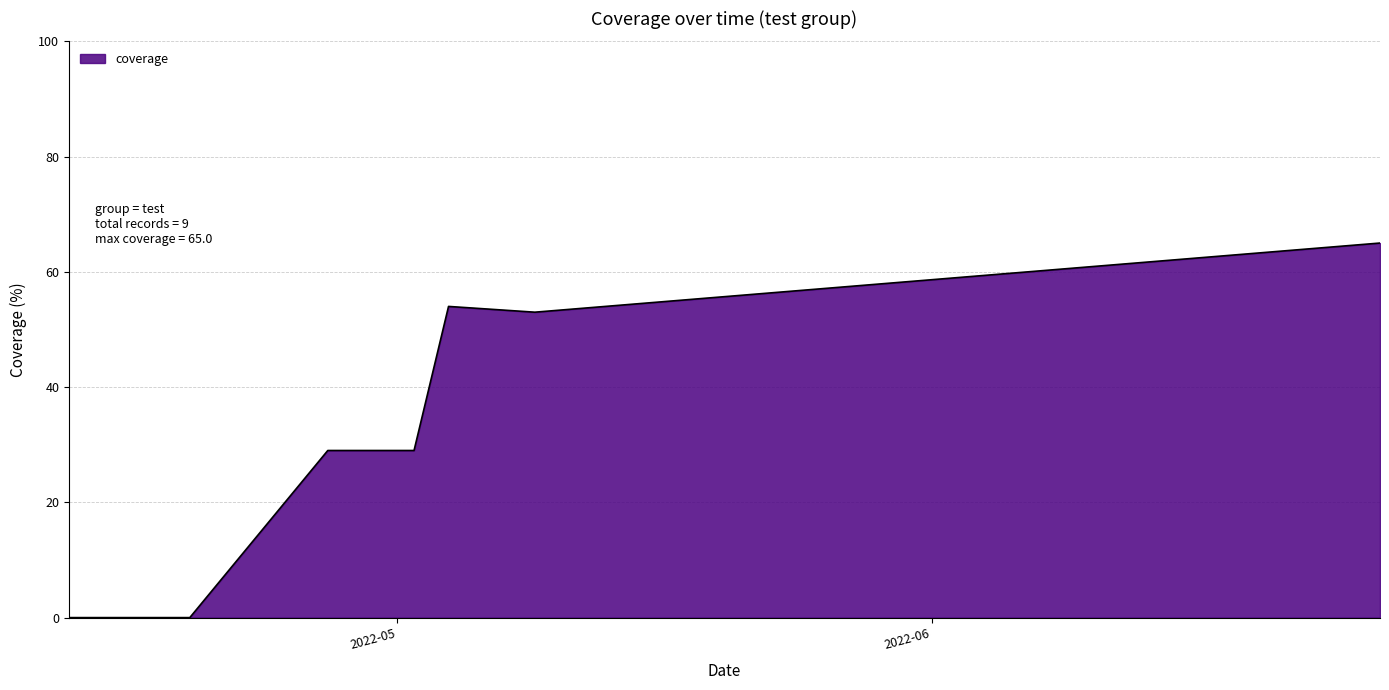

What is the difference between the maximum and minimum values?

65